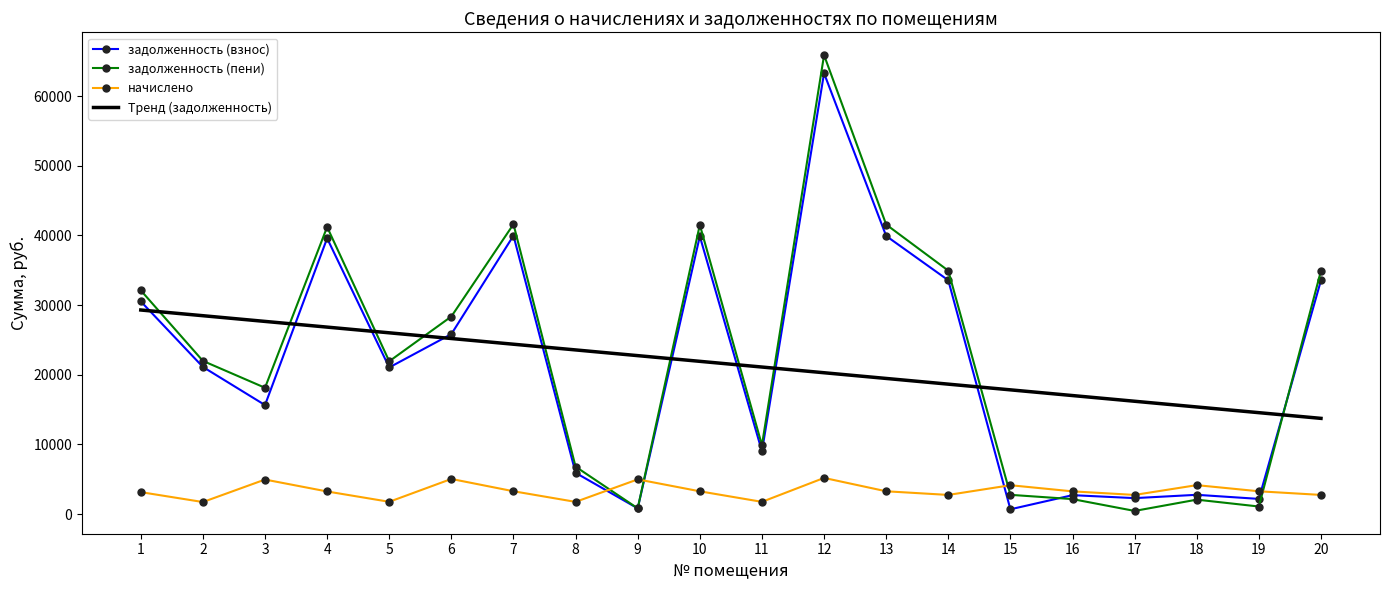

At which category is the sum across all series the highest?

12